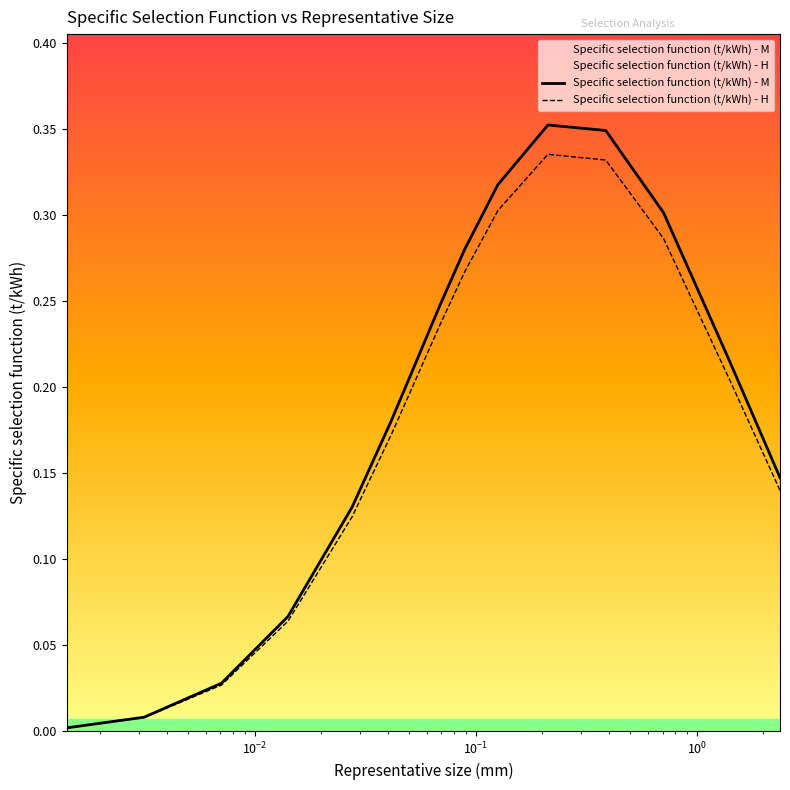

True or false: Specific selection function (t/kWh) - H has more than 1 interior local peaks.

False